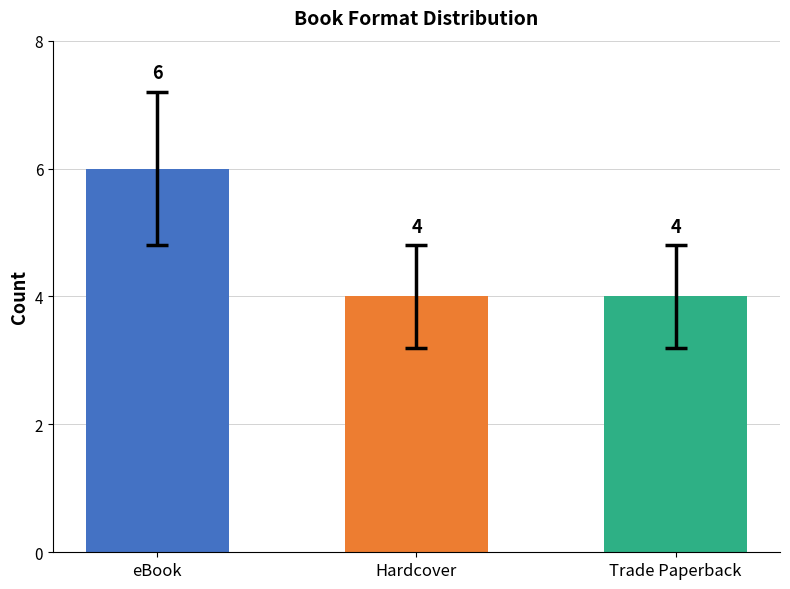

What is the approximate value at eBook?

6